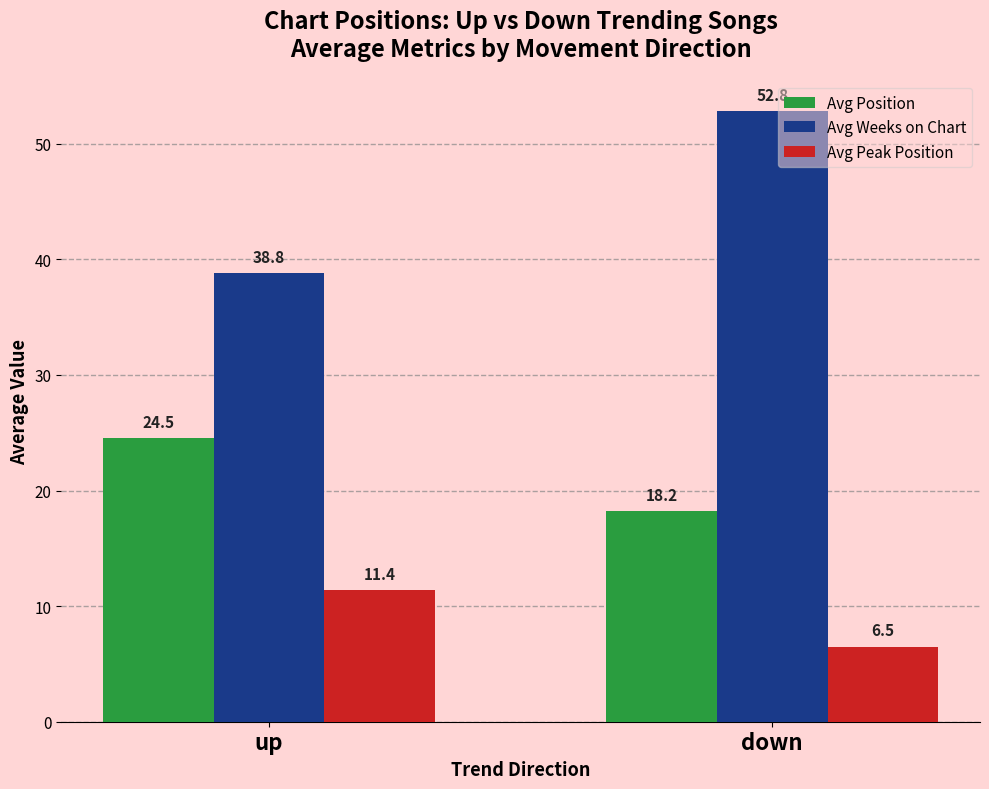

What position from the right is down?

1